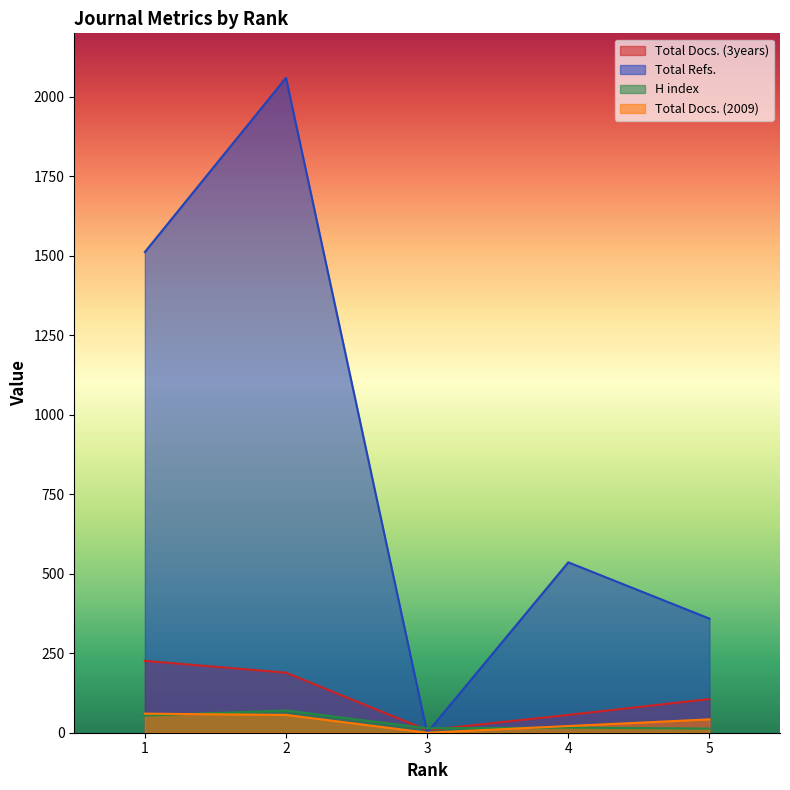

What are all the series names shown in the legend?

Total Docs. (3years), Total Refs., H index, Total Docs. (2009)